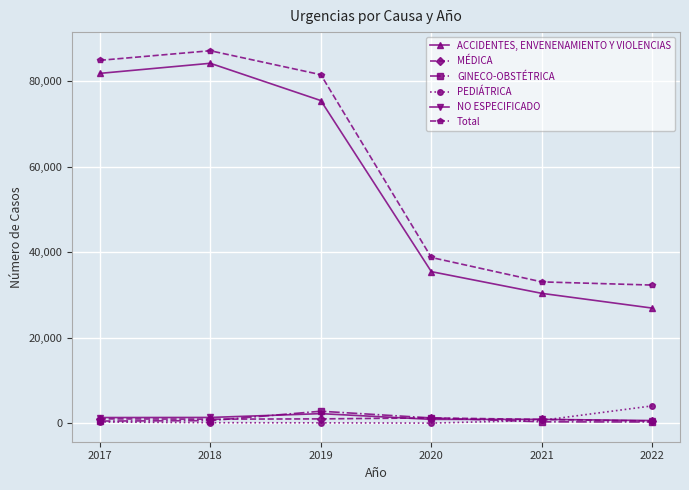

What is the difference between the highest and lowest values at 2017?

84641